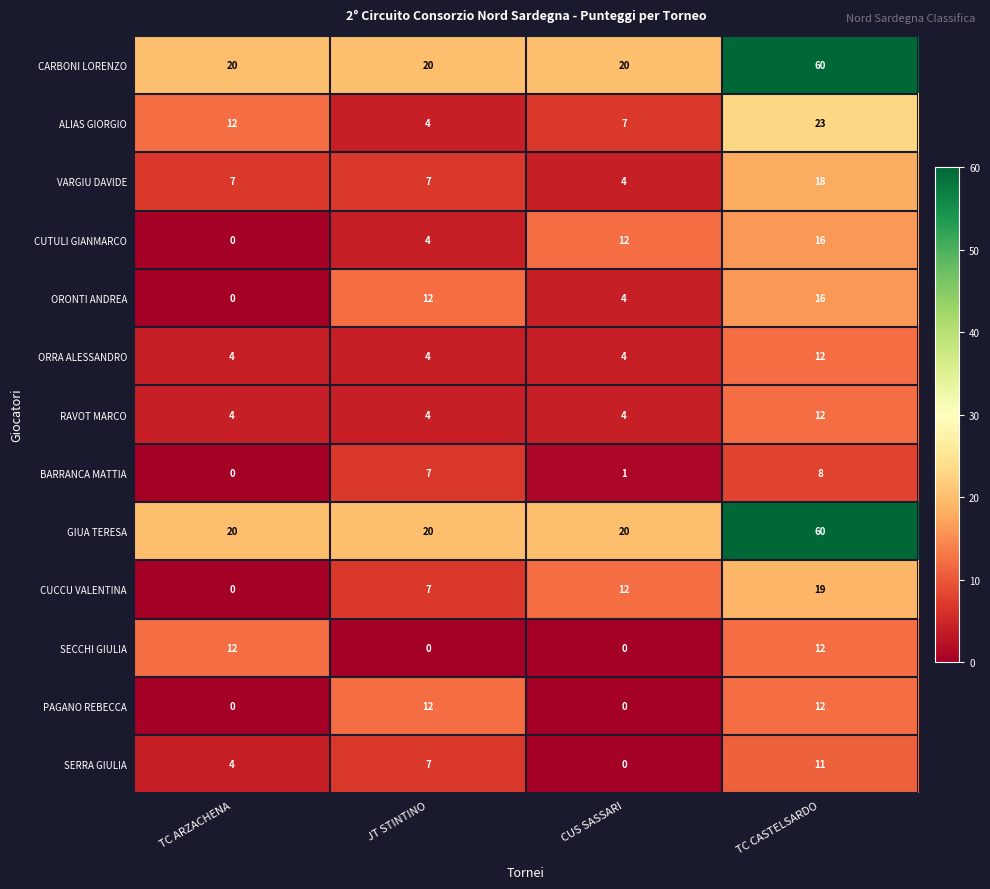

What is the average value of the CUTULI GIANMARCO series?

8